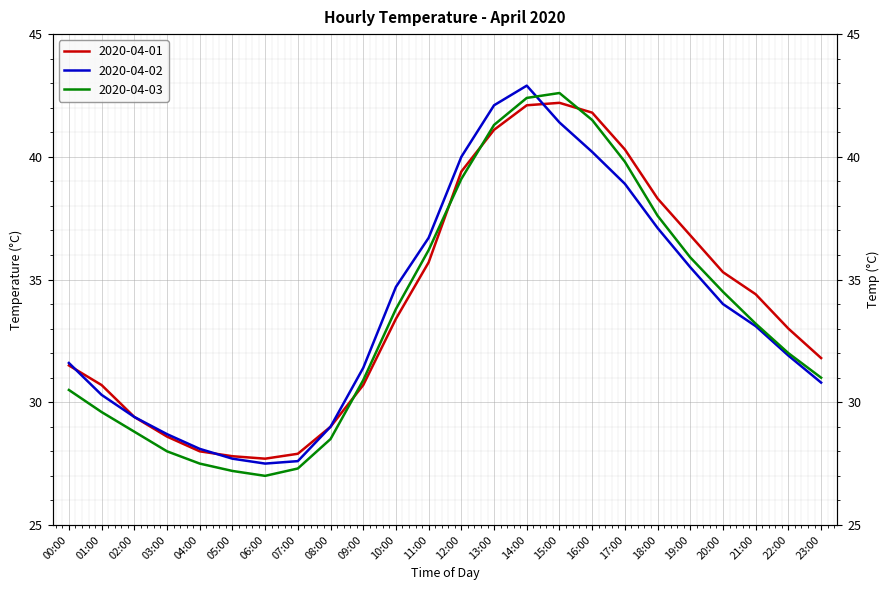

How many interior local peaks does the 2020-04-02 series have?

1